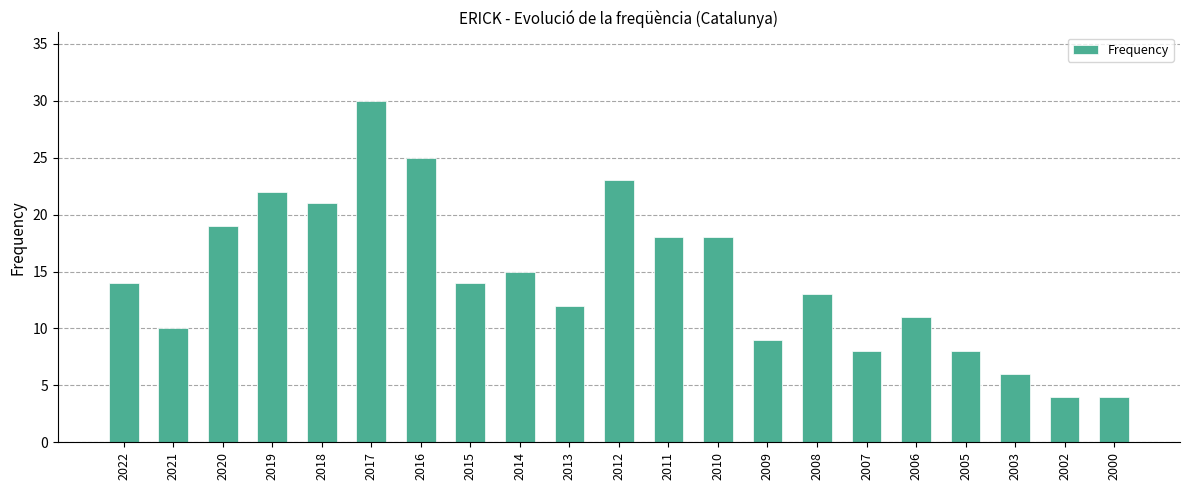

What is the sum of all values?

304